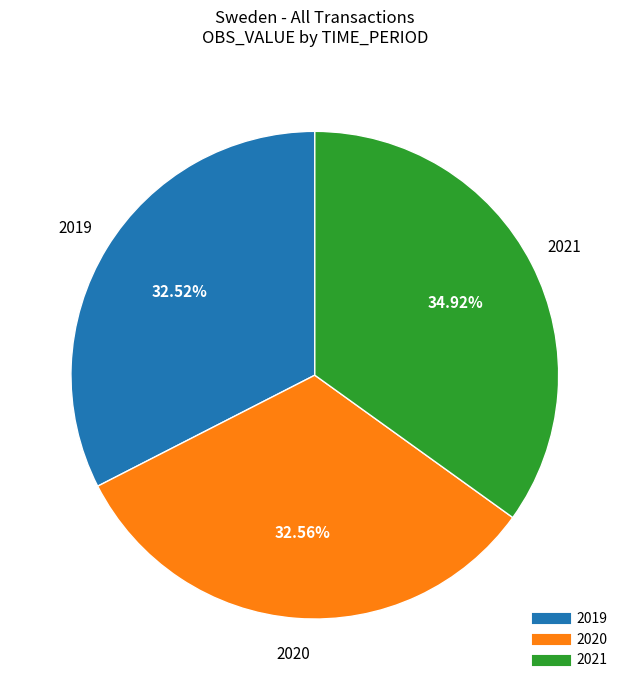

To the nearest percent, what percentage of the pie is 2019?

33%